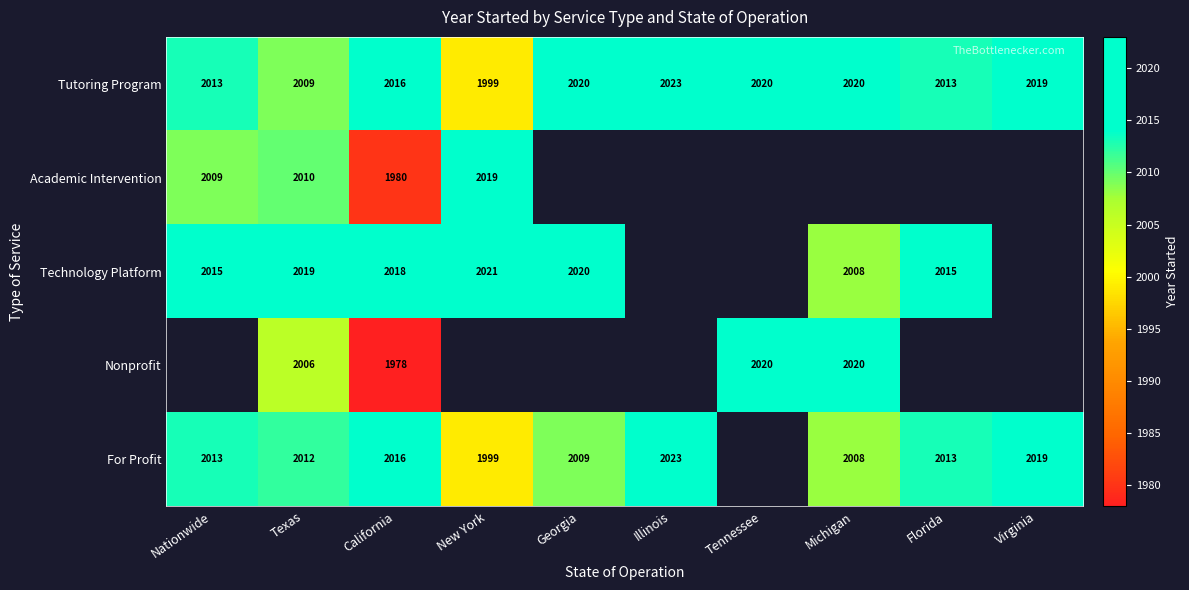

What is the sum of all Tutoring Program values?

20152